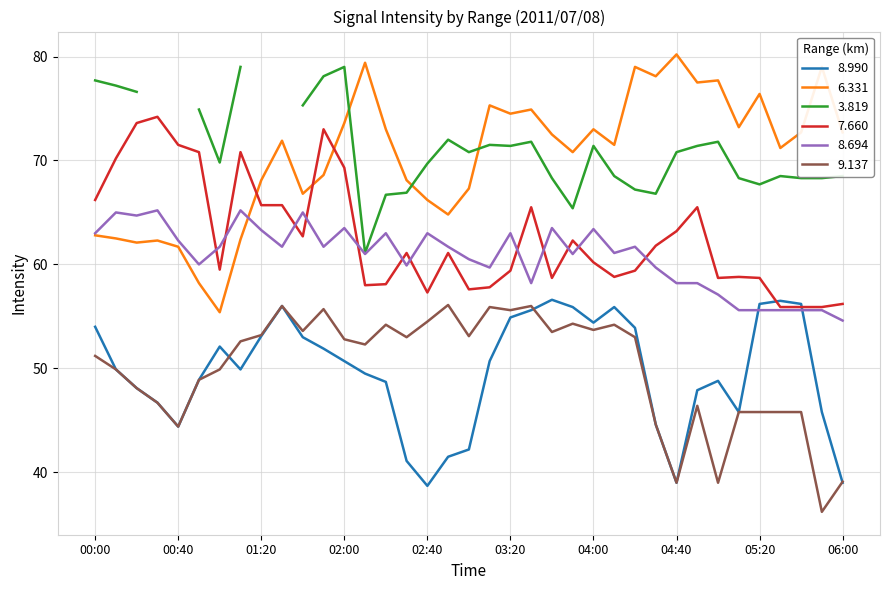

Is it true that 7.660 equals 93.9 at 04:40?

False